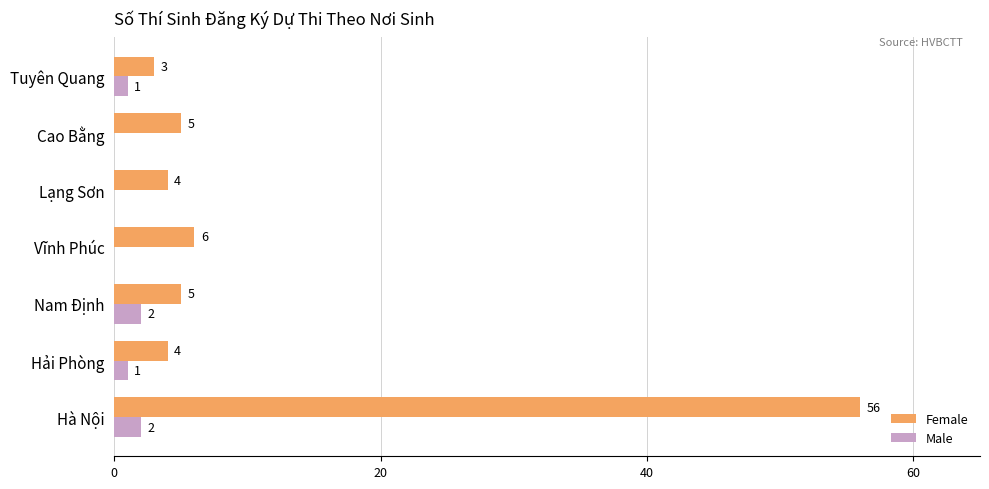

At which label is Female closest to 29?

Vĩnh Phúc